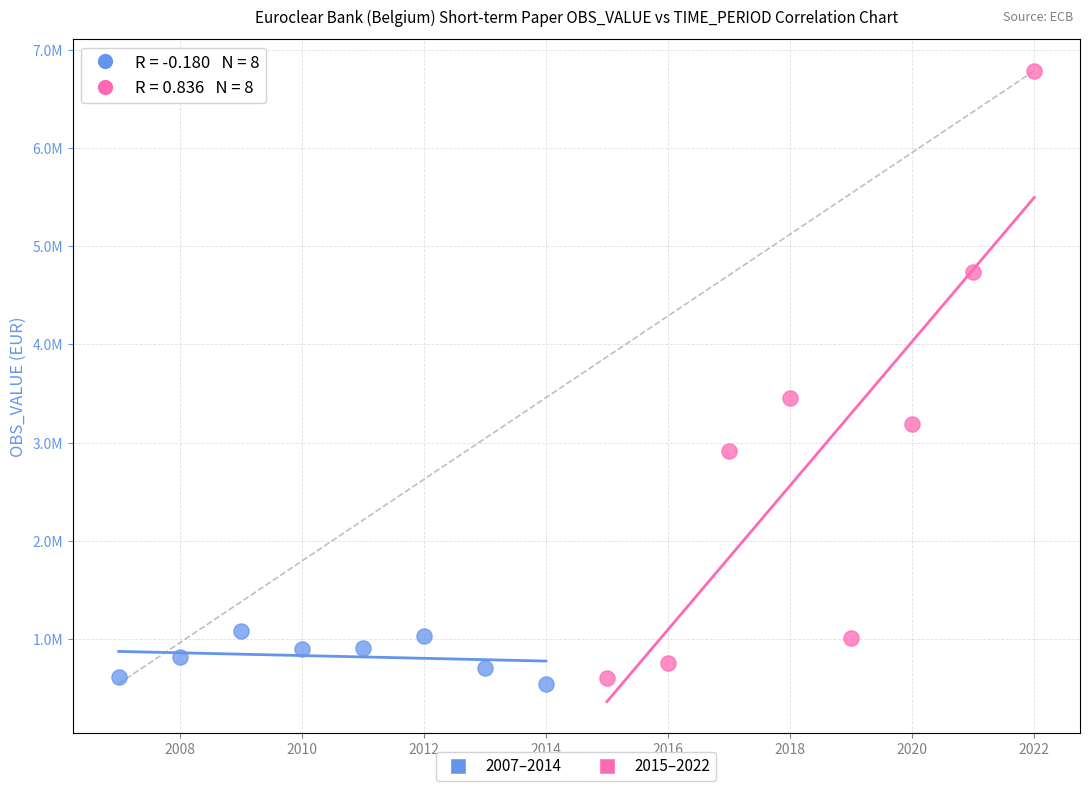

Which series has the widest spread of Y values?

2015–2022